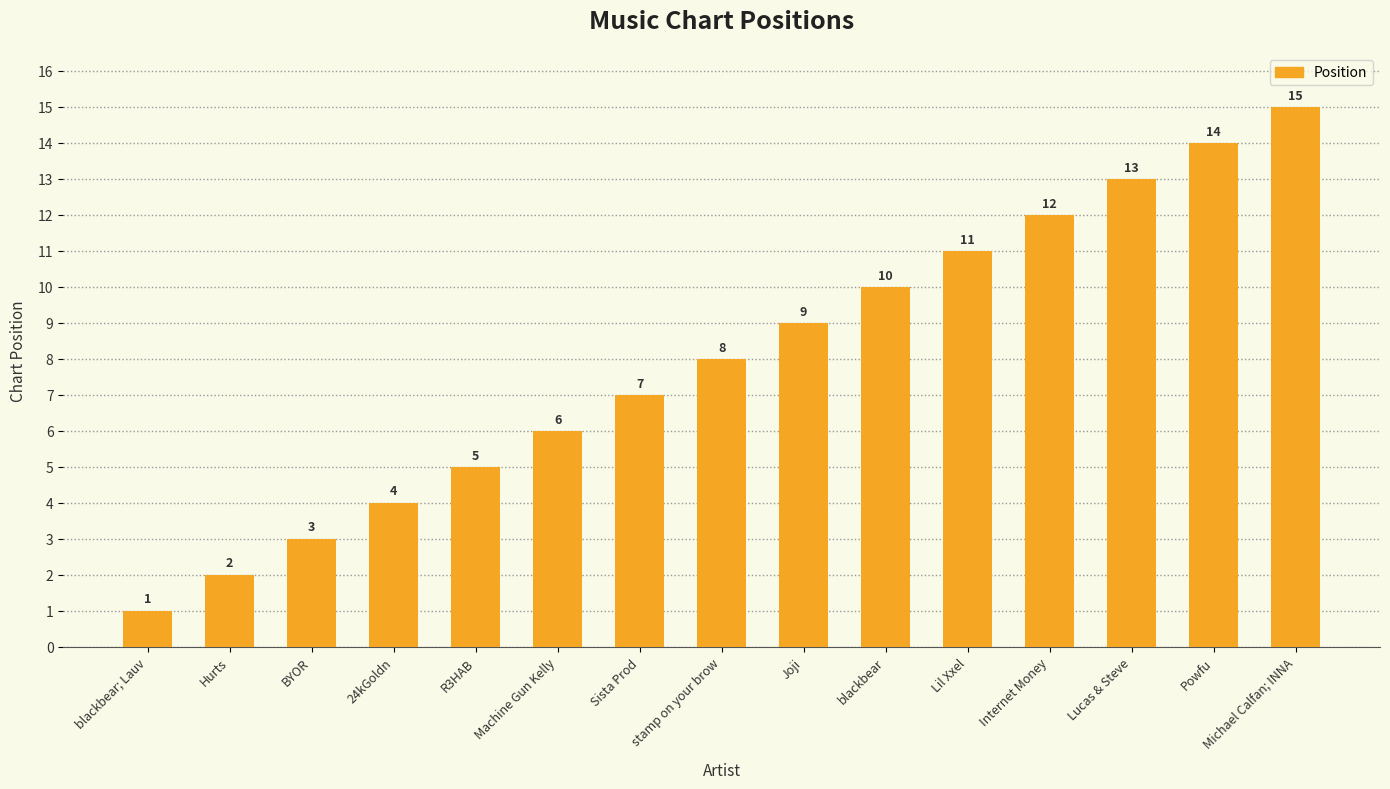

What position from the right is stamp on your brow?

8